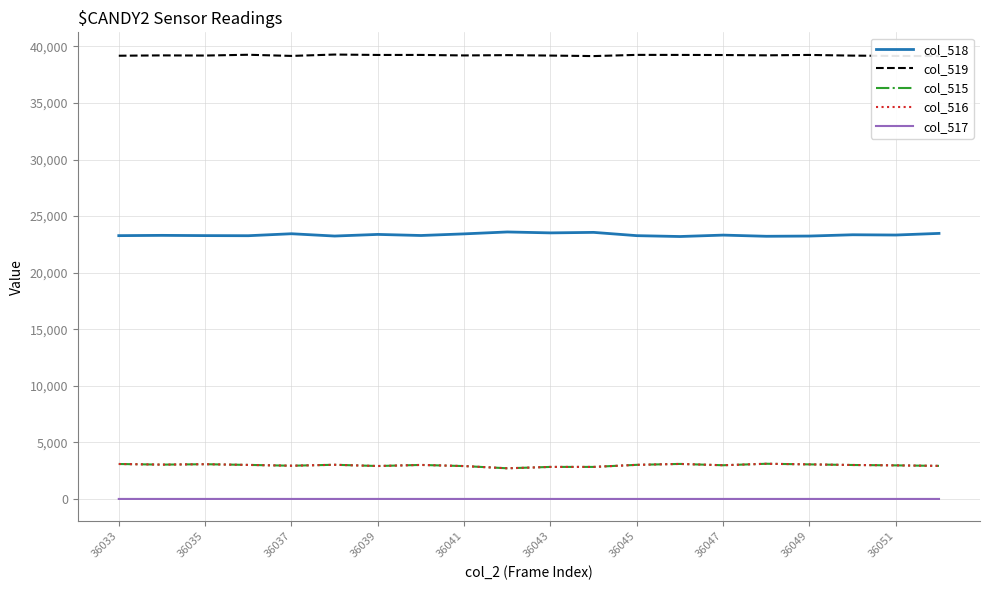

True or false: col_515 has more than 0 points higher than both neighbors.

True